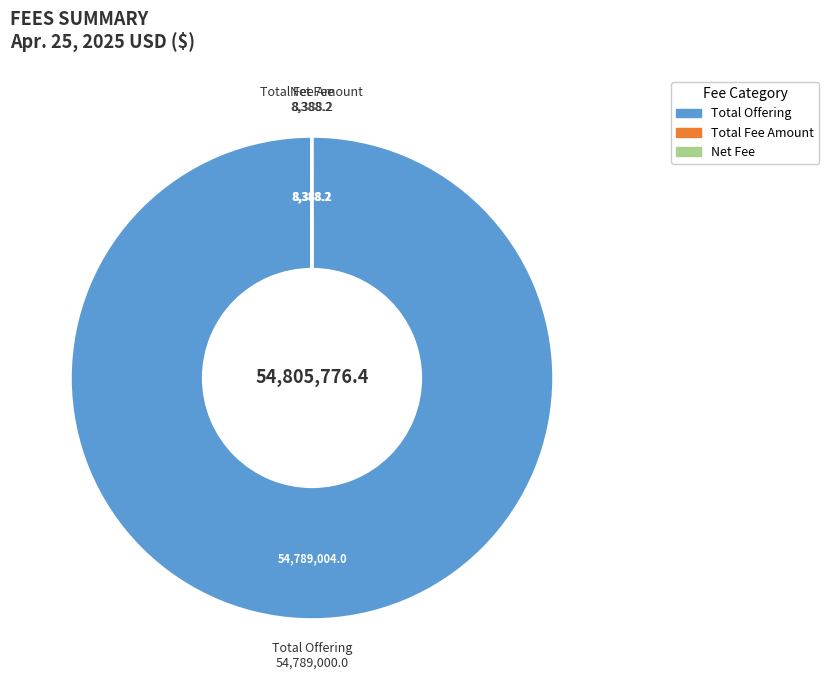

True or false: Total Offering accounts for 100% of the total.

True